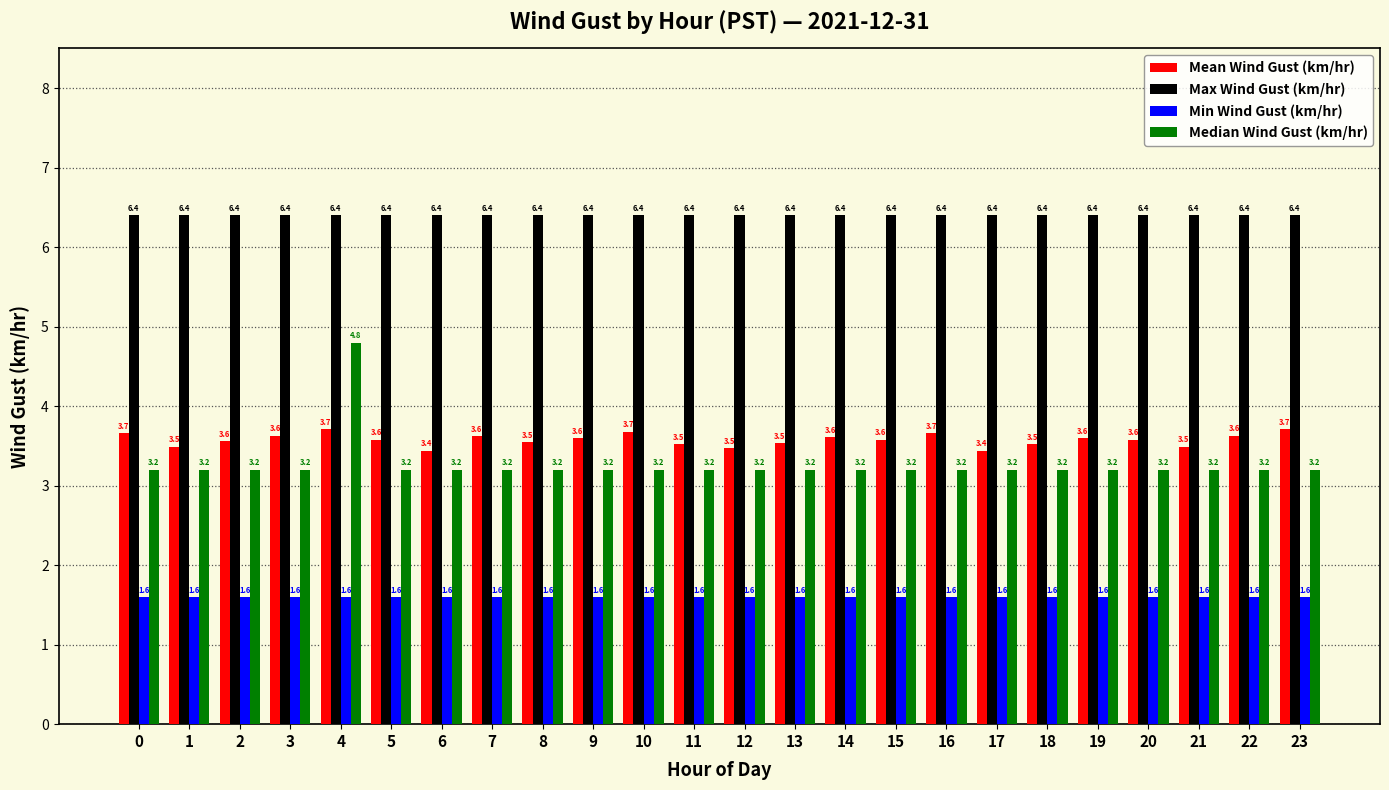

Rank the series at 5 from lowest to highest value.

Min Wind Gust (km/hr), Median Wind Gust (km/hr), Mean Wind Gust (km/hr), Max Wind Gust (km/hr)